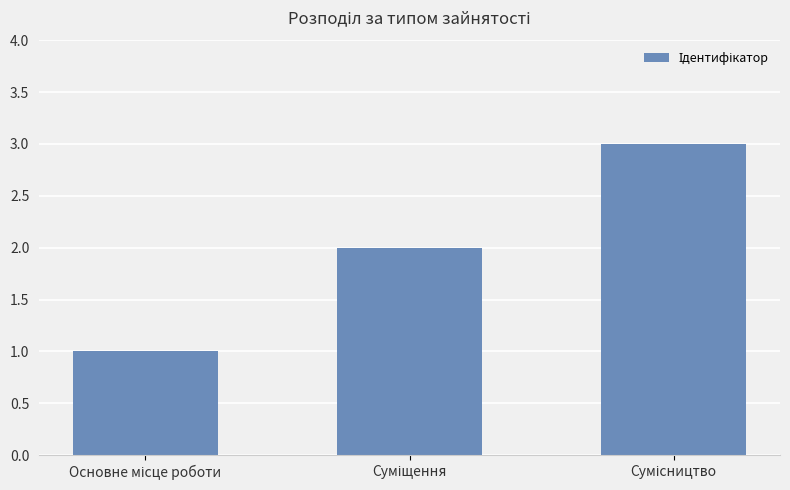

What is the sum of all values?

6